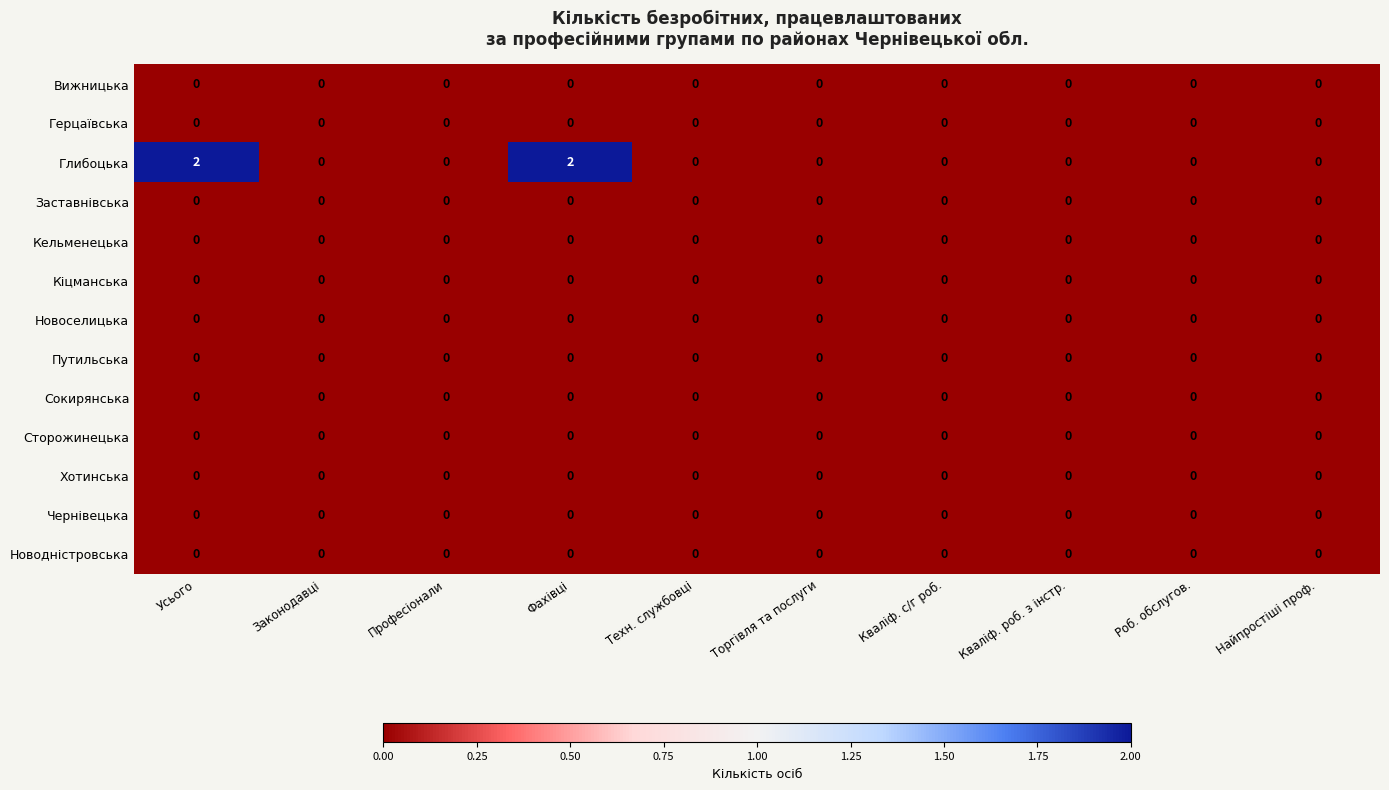

True or false: Хотинська has a value of 0 at Техн. службовці.

True